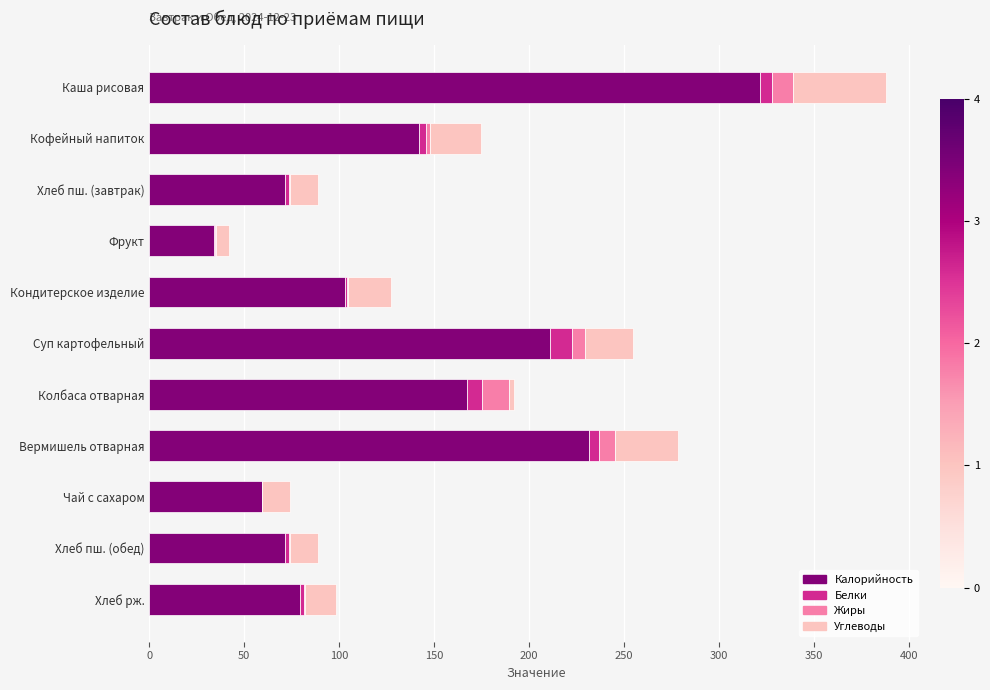

The value of Калорийность at Хлеб пш. (завтрак) is 71.4. True or false?

True